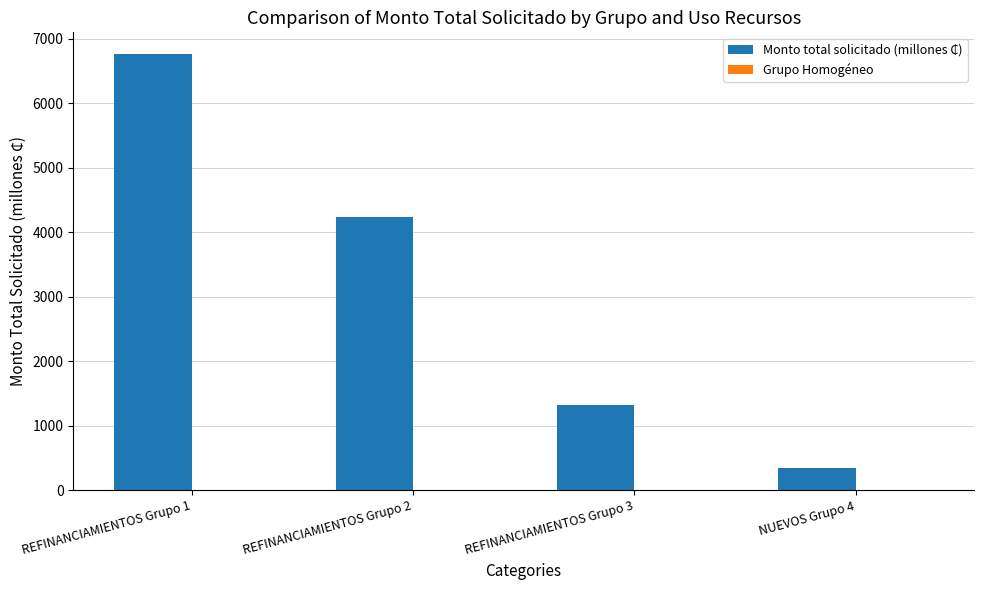

At which category is the sum across all series the highest?

REFINANCIAMIENTOS Grupo 1